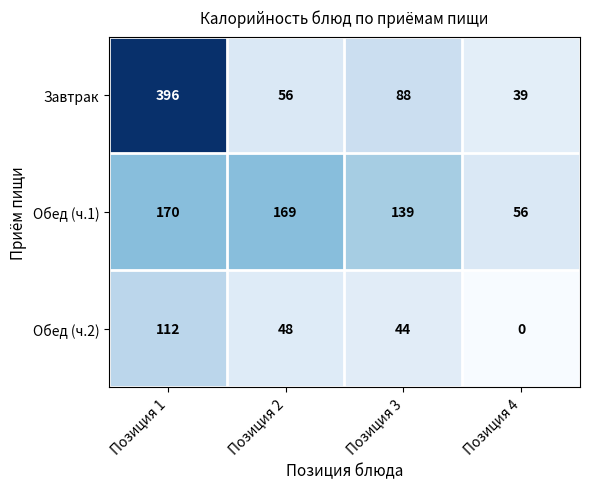

What value does the Обед (ч.1) series have at Позиция 3, to the nearest 50?

150